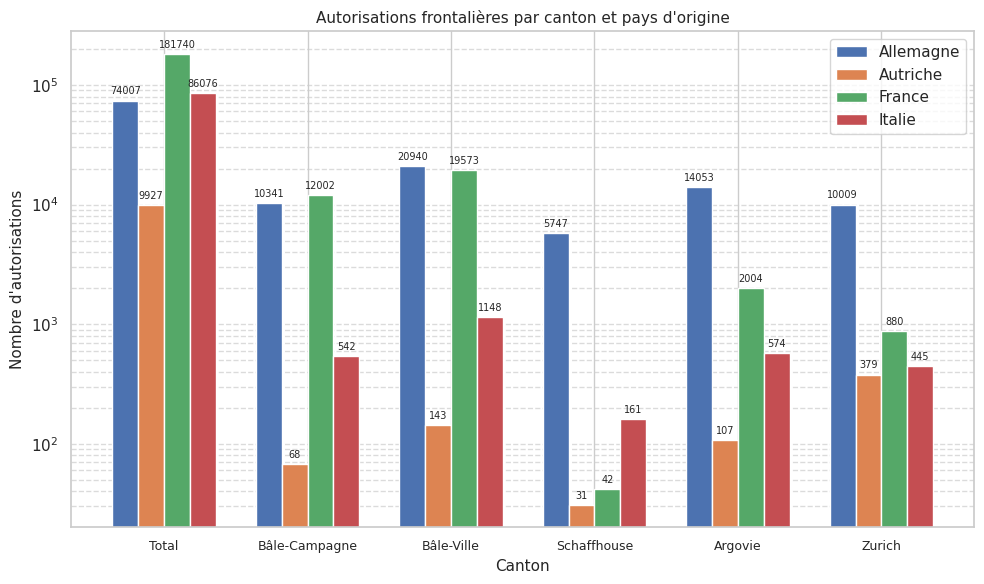

How many bars are there in total?

24